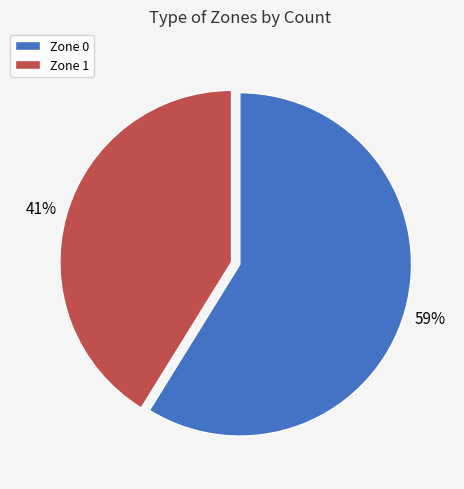

What is the ratio of the value at Zone 1 to the value at Zone 0?

0.7